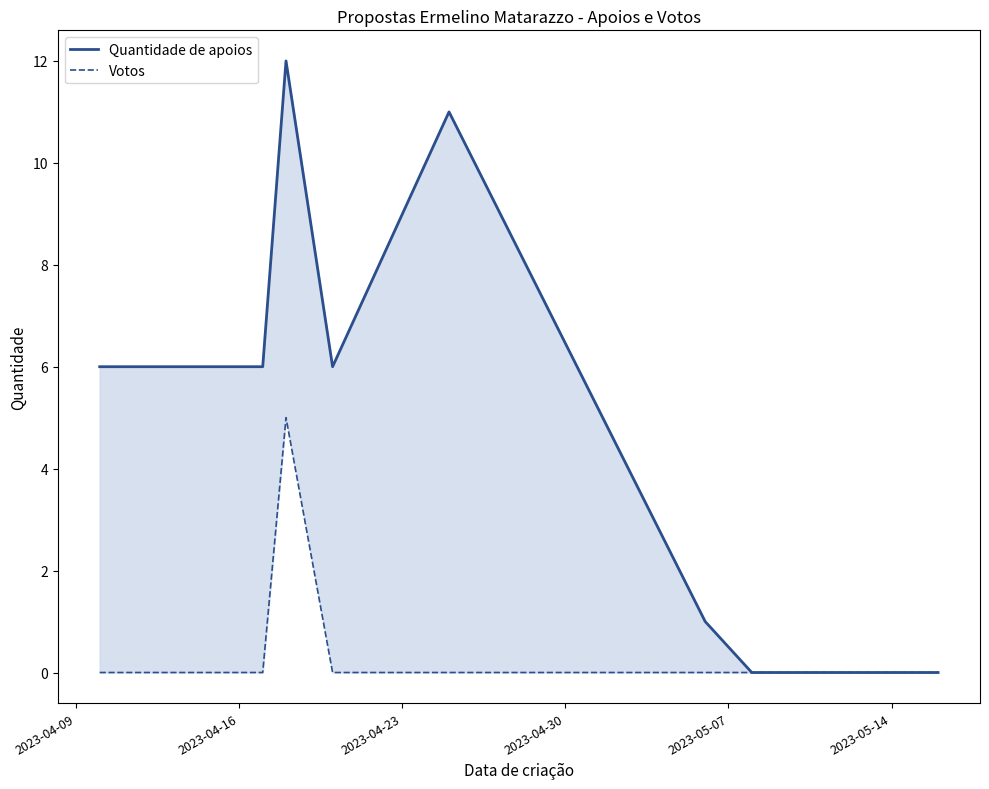

What is the difference between the maximum and minimum values in the Votos series?

5